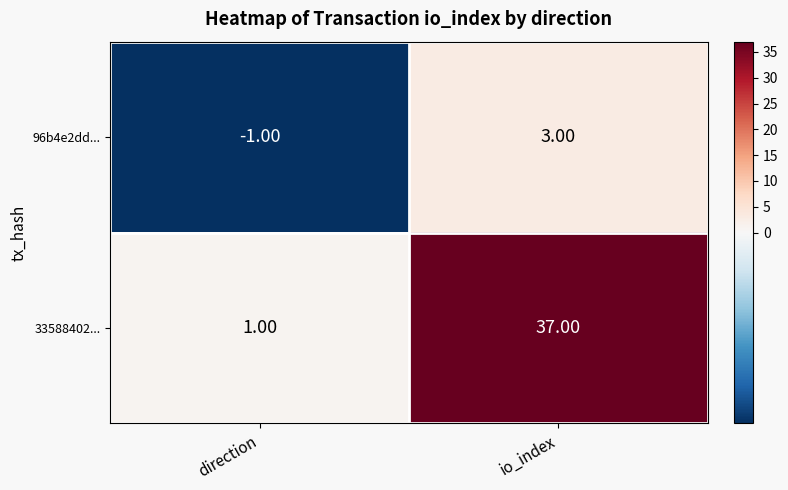

List the series in order of their peak value, lowest first.

96b4e2dd..., 33588402...